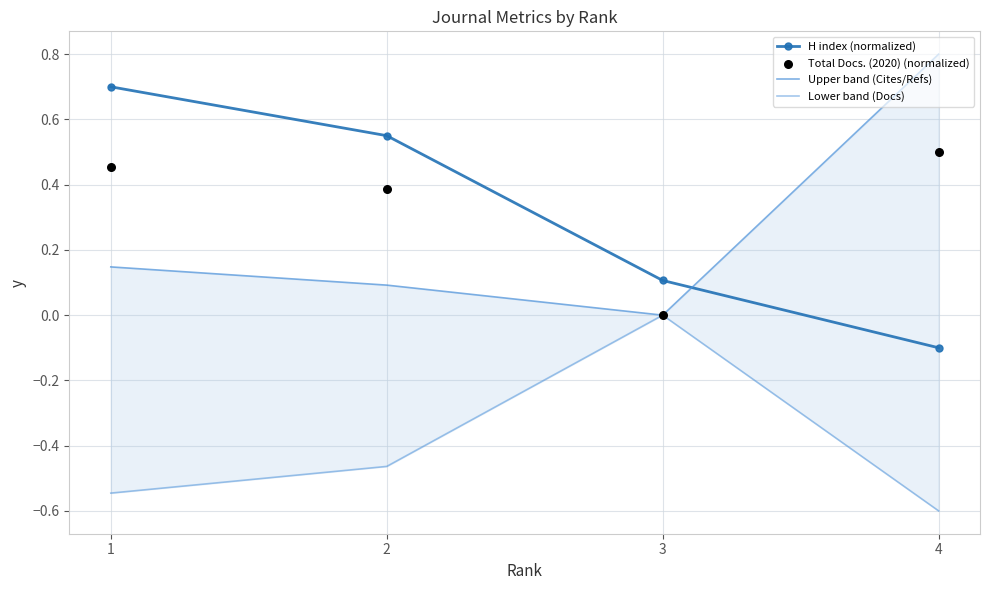

What are all the series names shown in the legend?

H index (normalized), Upper band (Cites/Refs), Lower band (Docs), Total Docs. (2020) (normalized)